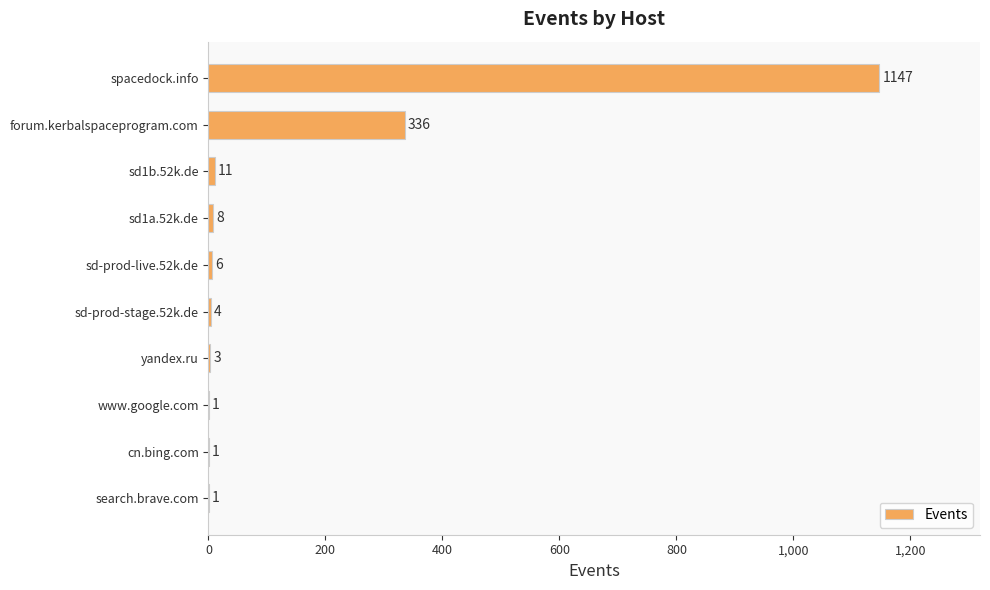

Reading top to bottom, list all the values displayed in this chart.

spacedock.info=1147	forum.kerbalspaceprogram.com=336	sd1b.52k.de=11	sd1a.52k.de=8	sd-prod-live.52k.de=6	sd-prod-stage.52k.de=4	yandex.ru=3	www.google.com=1	cn.bing.com=1	search.brave.com=1